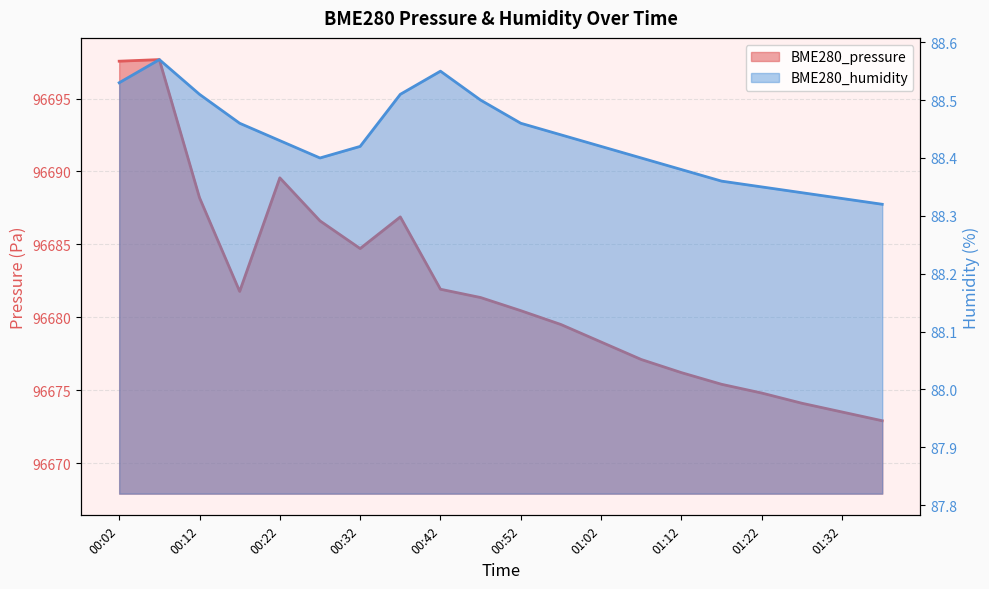

What is the label of the 4th point from the right?

01:22